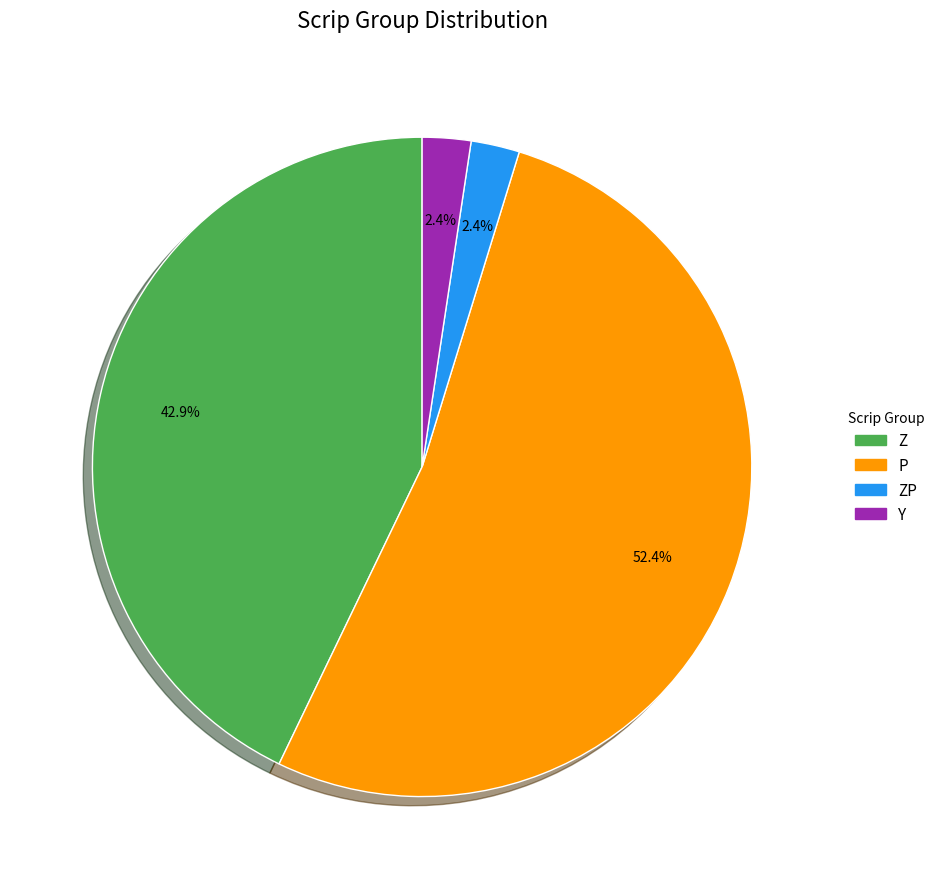

Count the number of slices in the pie.

4